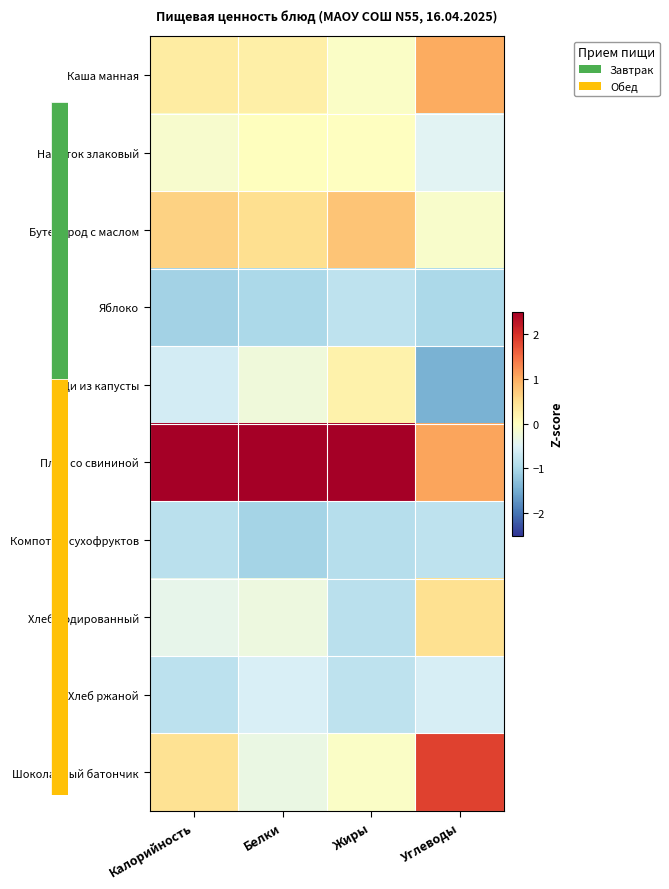

Reading left to right, transcribe all the data shown in this chart.

Каша манная: Калорийность=0.3	Белки=0.2	Жиры=-0.1	Углеводы=1.0
Напиток злаковый: Калорийность=-0.1	Белки=0.0	Жиры=-0.0	Углеводы=-0.5
Бутерброд с маслом: Калорийность=0.6	Белки=0.5	Жиры=0.8	Углеводы=-0.1
Яблоко: Калорийность=-1.1	Белки=-1.0	Жиры=-0.8	Углеводы=-1.0
Щи из капусты: Калорийность=-0.6	Белки=-0.2	Жиры=0.2	Углеводы=-1.4
Плов со свининой: Калорийность=2.5	Белки=2.7	Жиры=2.6	Углеводы=1.1
Компот из сухофруктов: Калорийность=-0.9	Белки=-1.0	Жиры=-0.9	Углеводы=-0.8
Хлеб йодированный: Калорийность=-0.4	Белки=-0.3	Жиры=-0.8	Углеводы=0.5
Хлеб ржаной: Калорийность=-0.8	Белки=-0.6	Жиры=-0.8	Углеводы=-0.6
Шоколадный батончик: Калорийность=0.4	Белки=-0.3	Жиры=-0.1	Углеводы=1.8